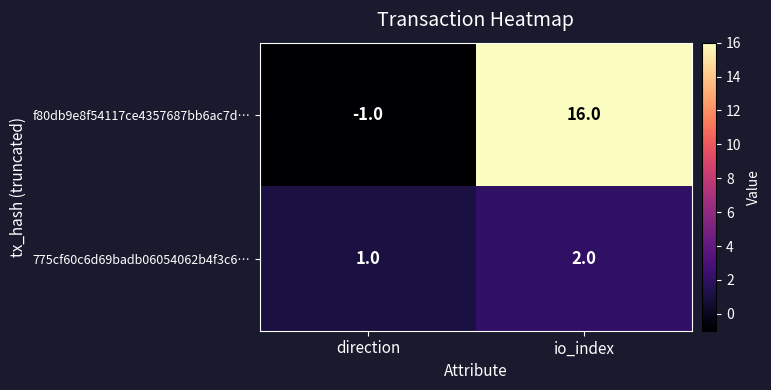

How many distinct data groups are displayed?

2